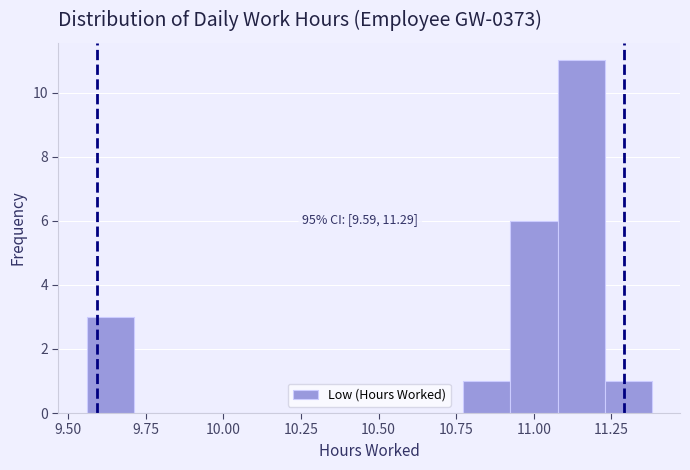

Read against the x-axis, roughly where is the centre of the tallest bar?

11.15